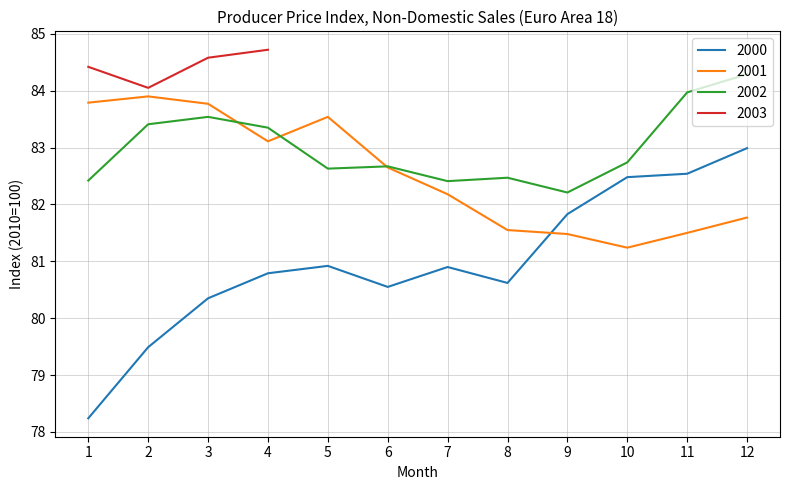

How many data points are above 82?

26